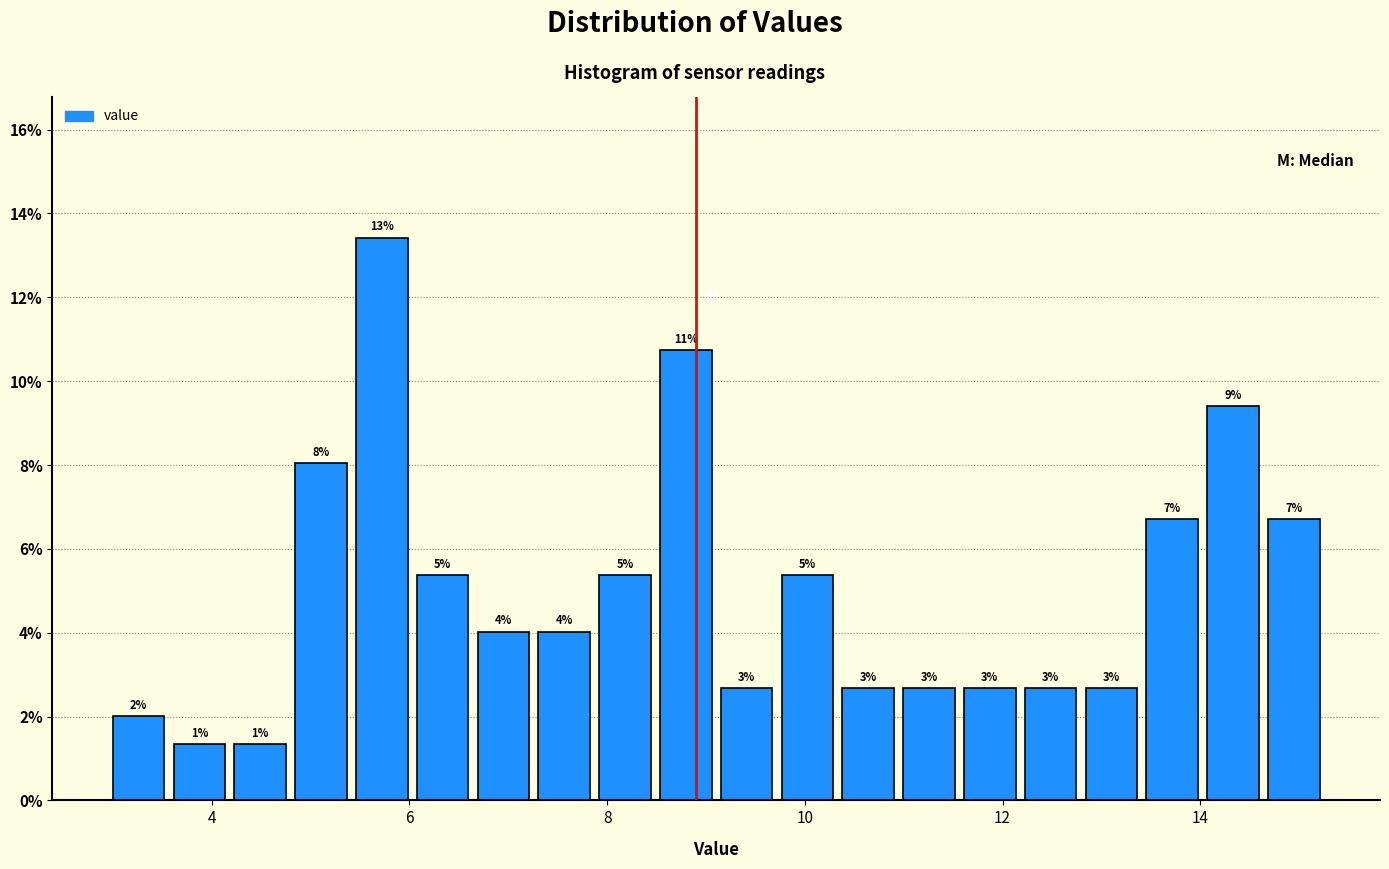

Around what value on the x-axis is the tallest bar? Give the approximate position of its centre, as read against the axis.

5.8